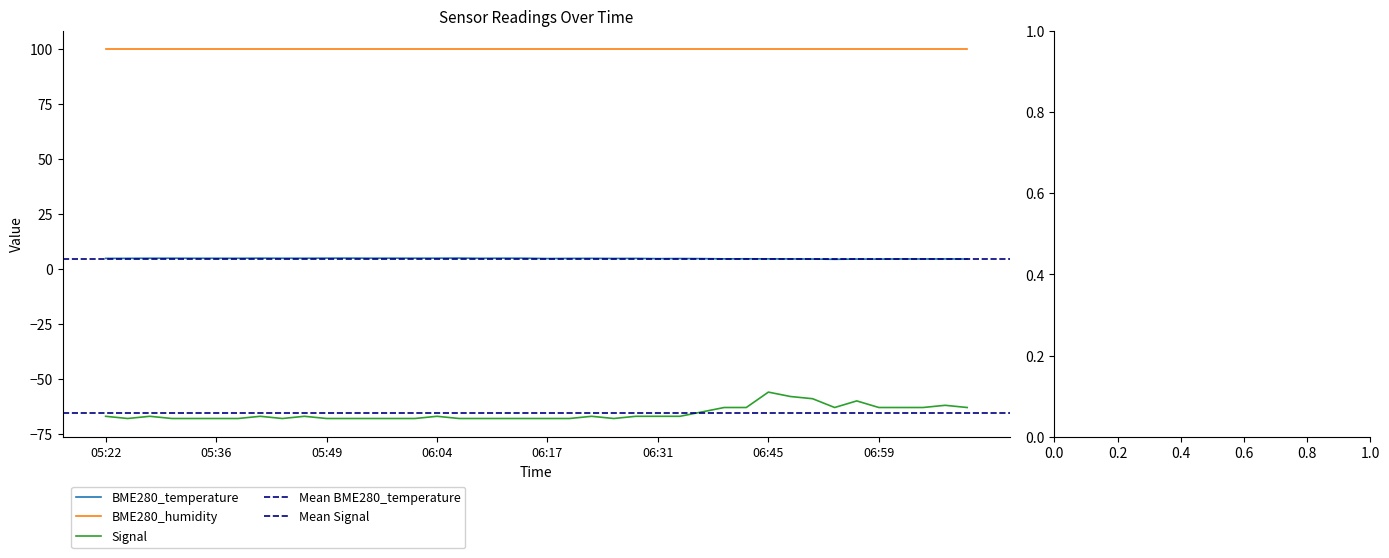

Is it true that BME280_temperature equals 4.9 at 05:33?

True